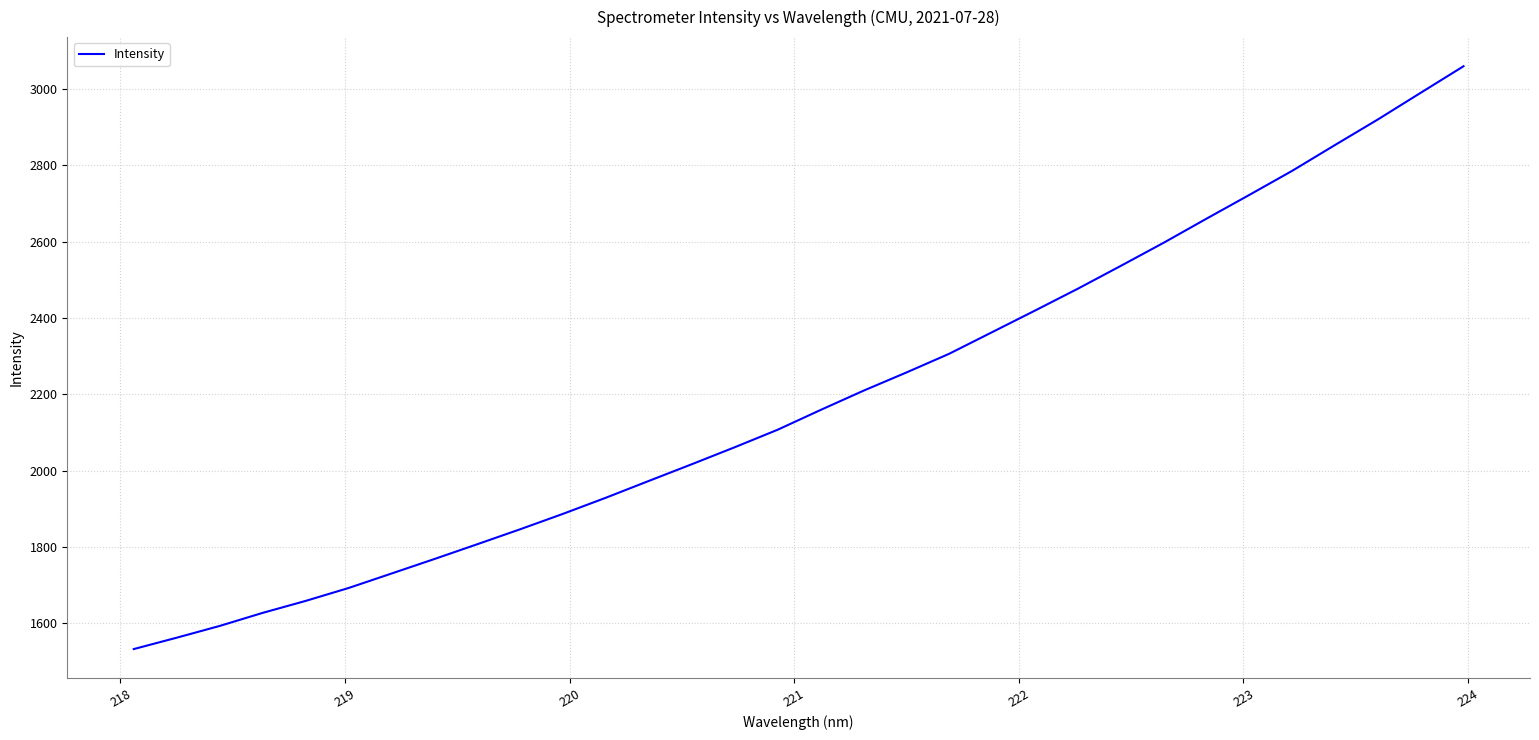

What is the difference between the maximum and minimum values?

1526.4